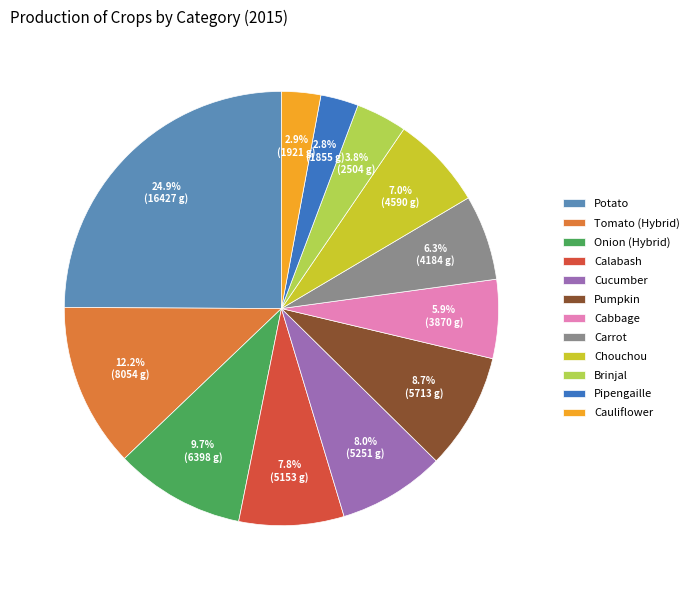

What is the largest slice in the pie chart?

Potato